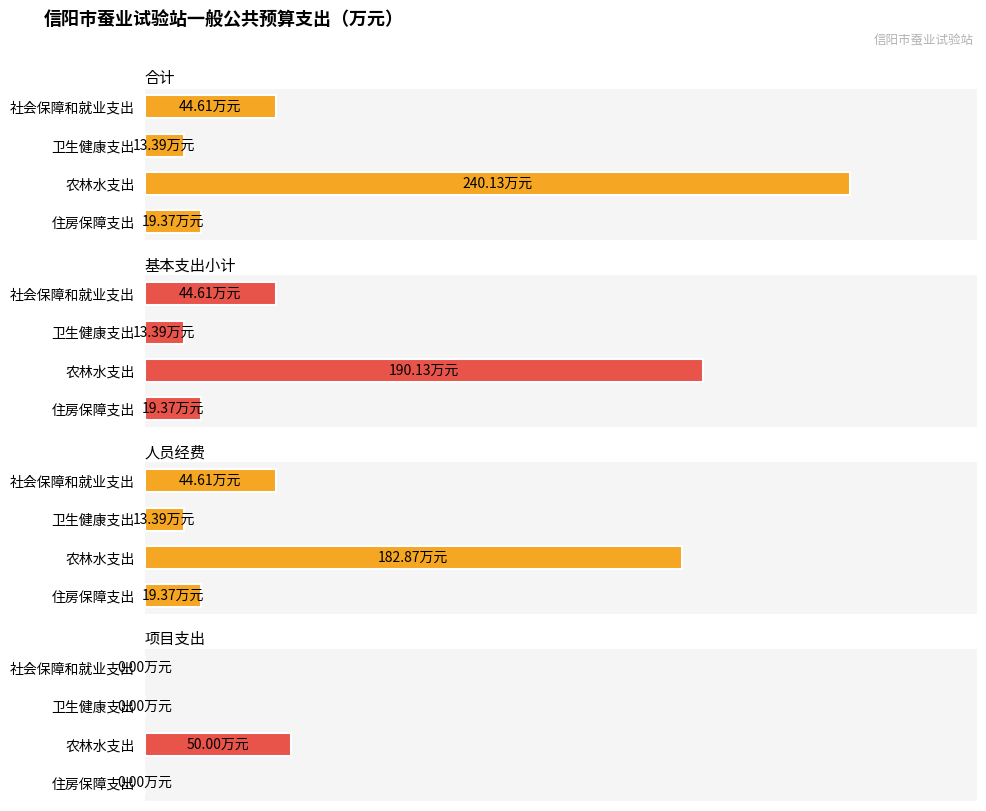

Which series has the widest spread of values?

合计